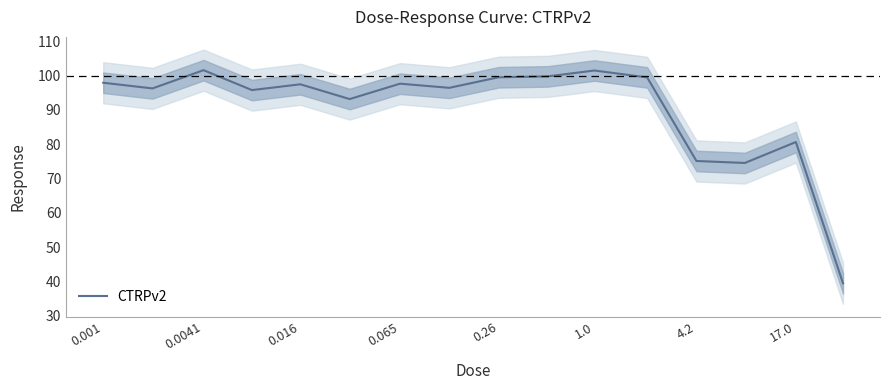

The value of CTRPv2 at 4.2 is 75.1. True or false?

True